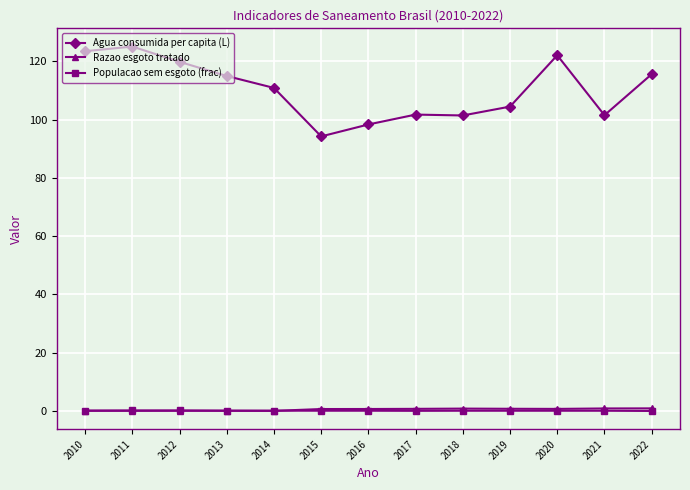

What is the highest value of the Populacao sem esgoto (frac) series?

0.2